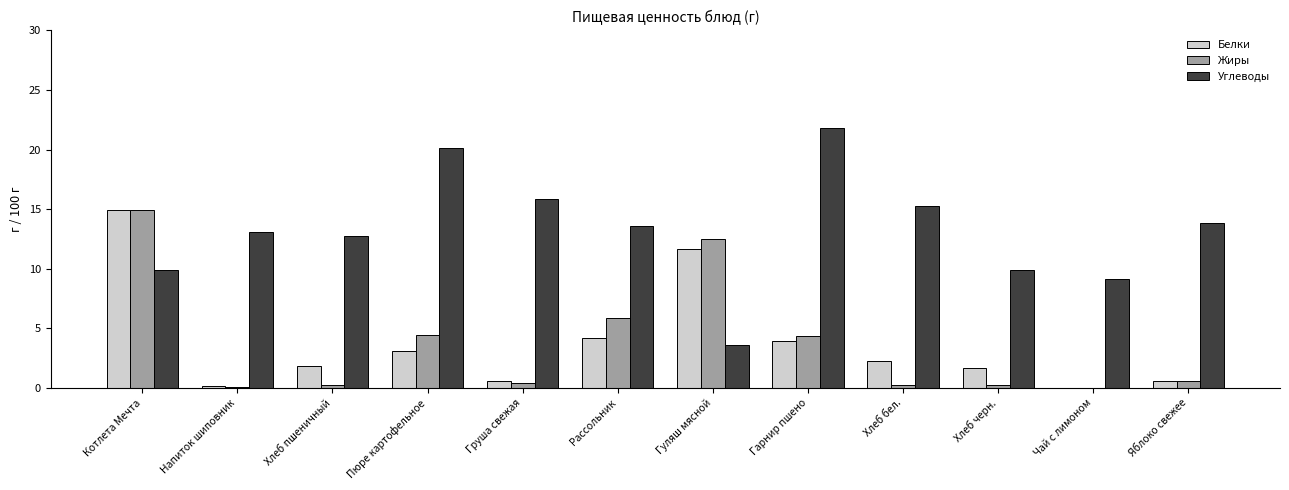

What is the maximum value shown in the chart?

21.9